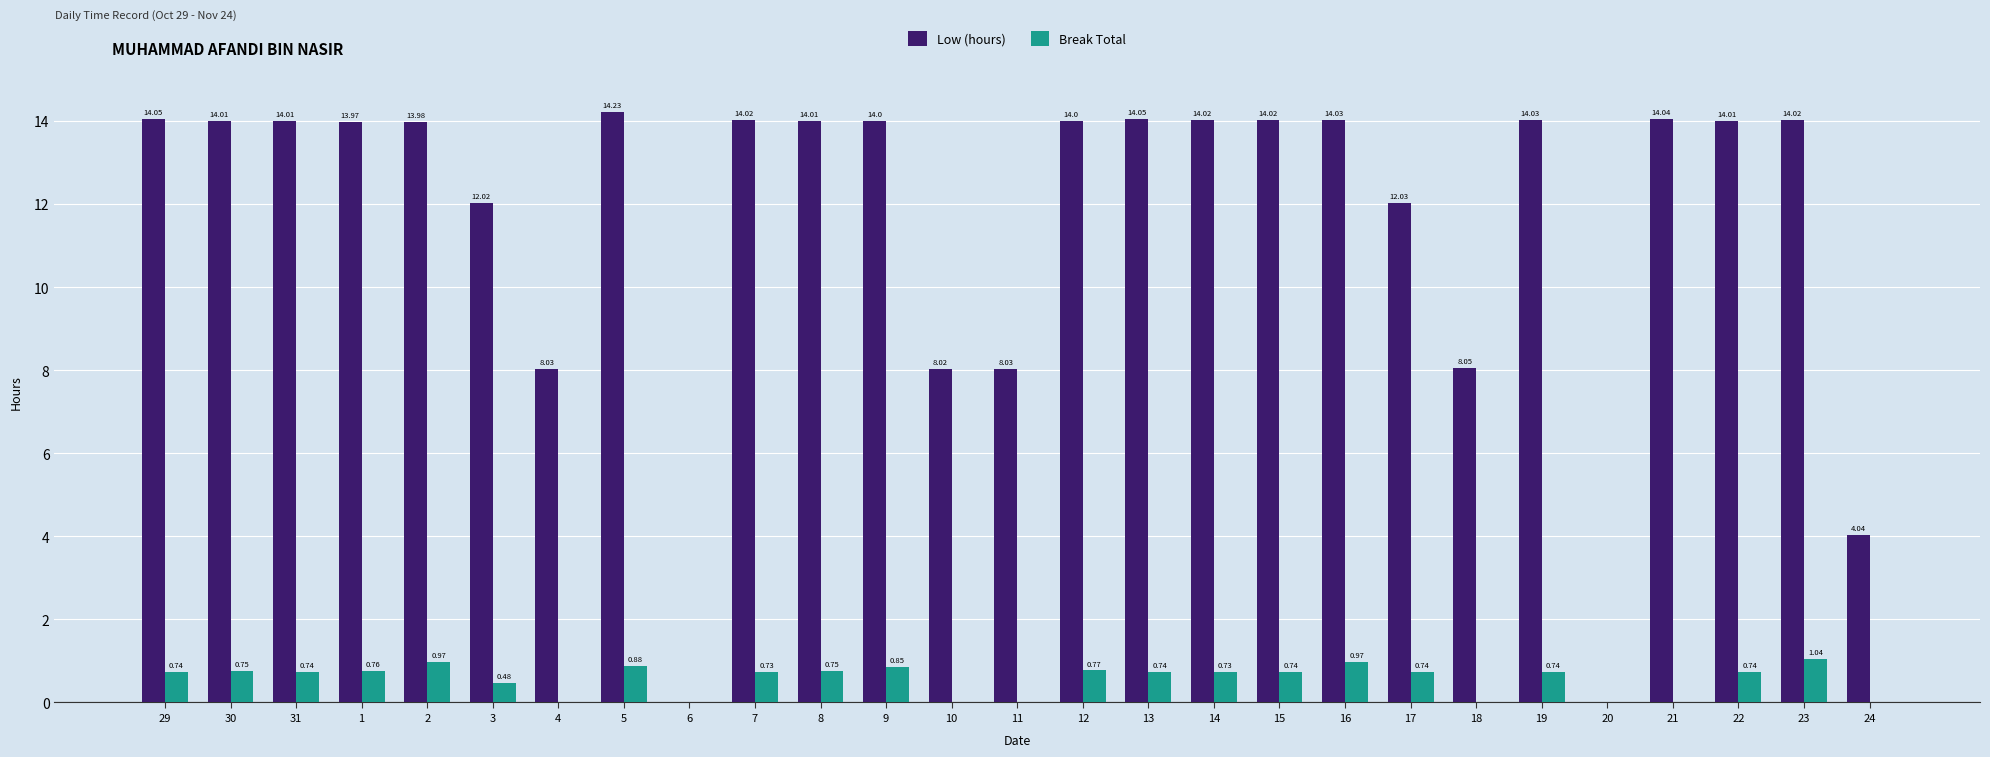

True or false: Low (hours) has a value of 8.0 at 10.

True